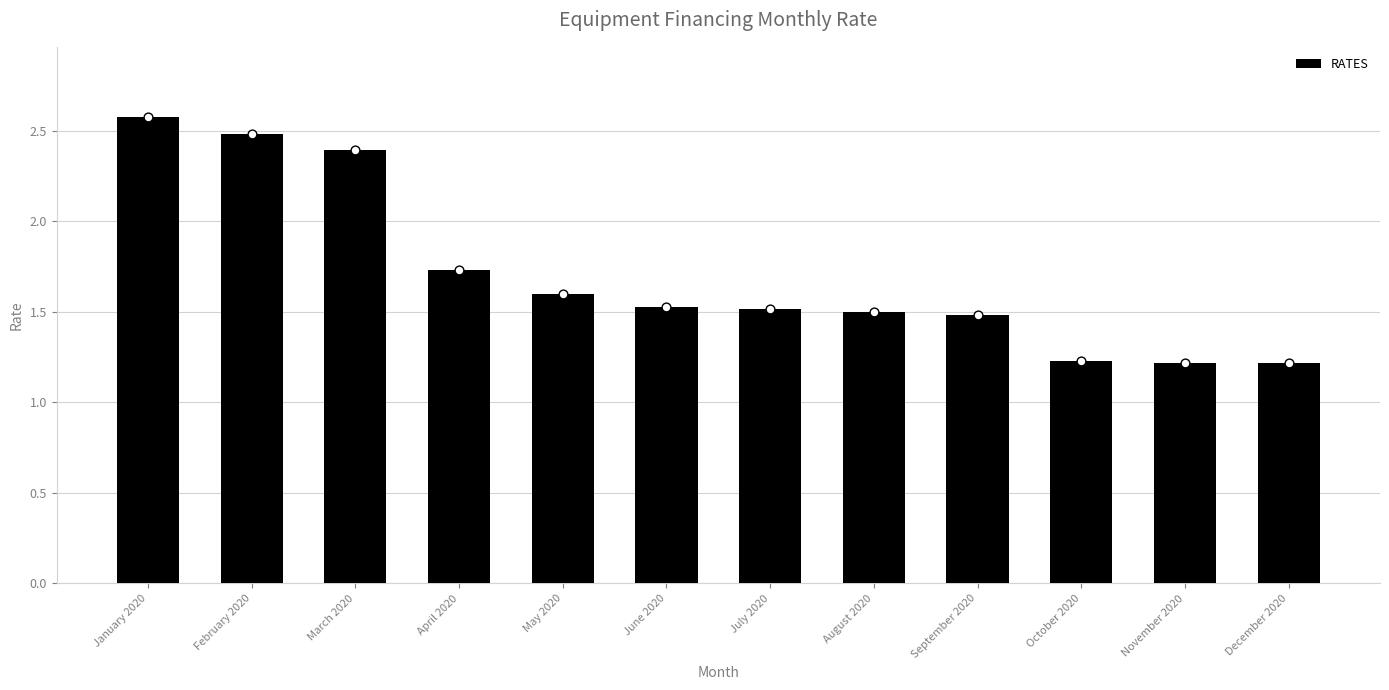

Between April 2020 and September 2020, which is larger?

April 2020